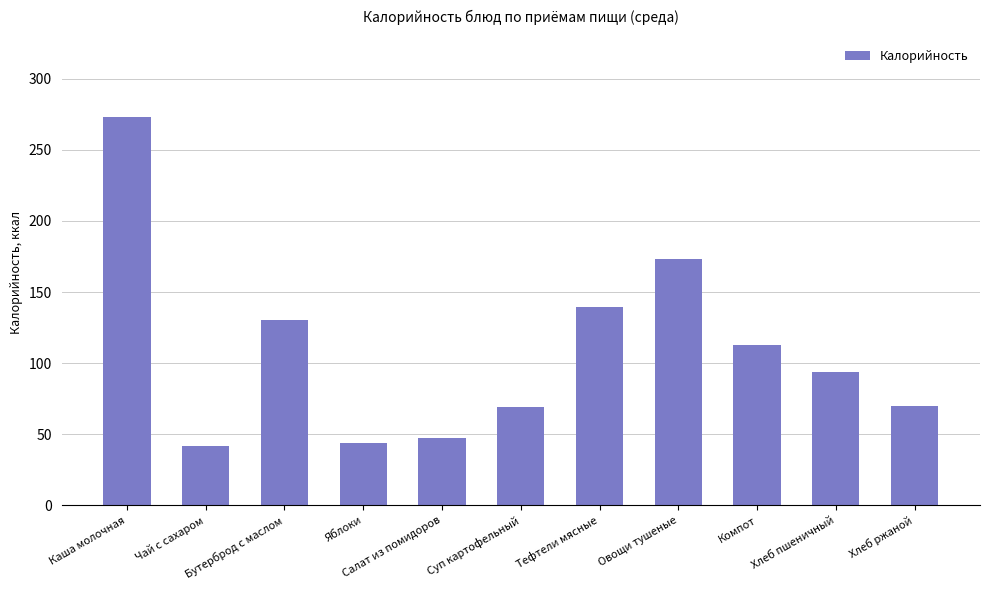

What is the difference between the second highest and second lowest values?

129.0